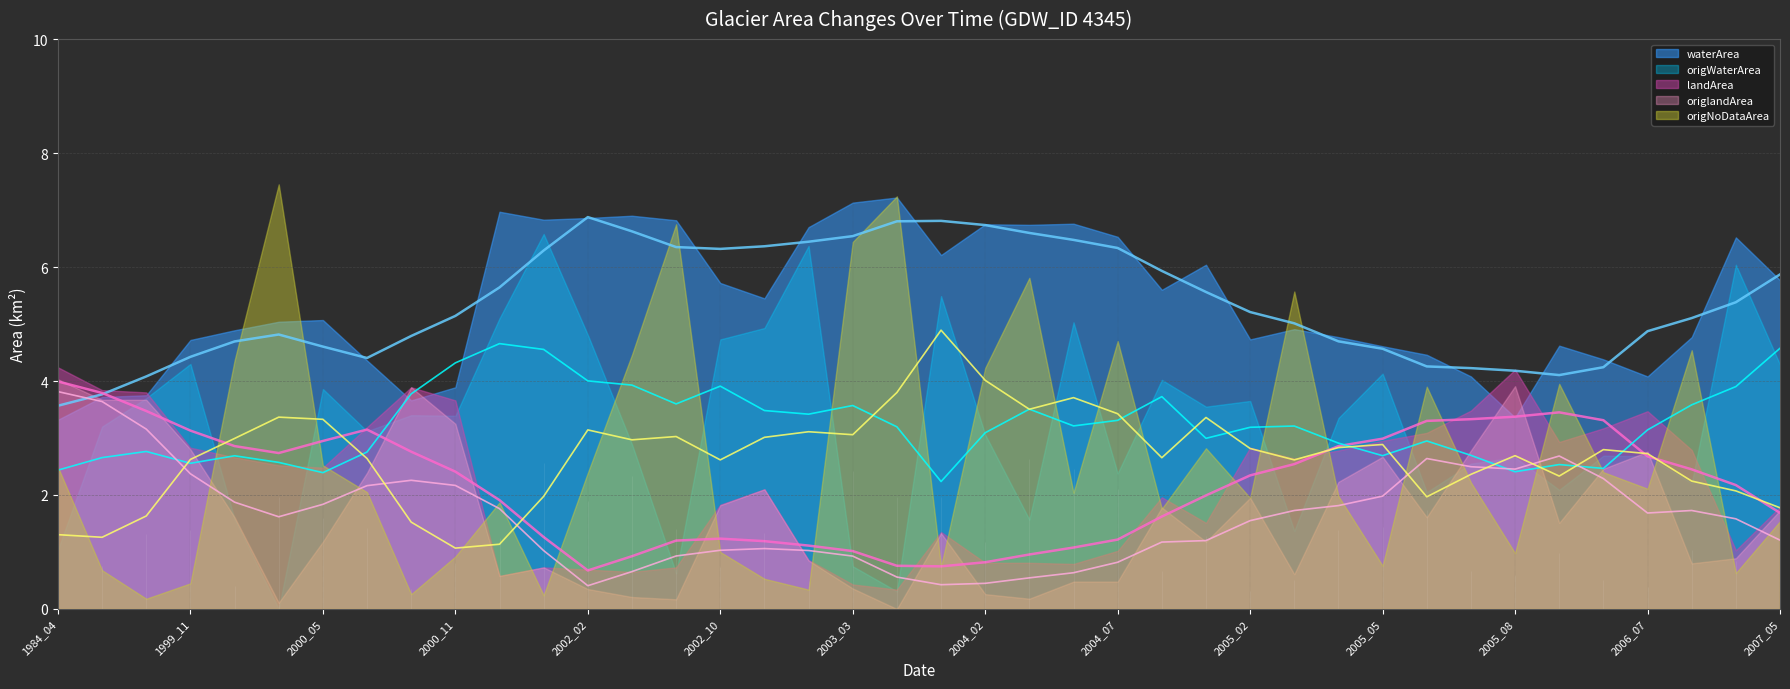

What is the difference between the origWaterArea values at 2003_03 and 2003_04?

0.4